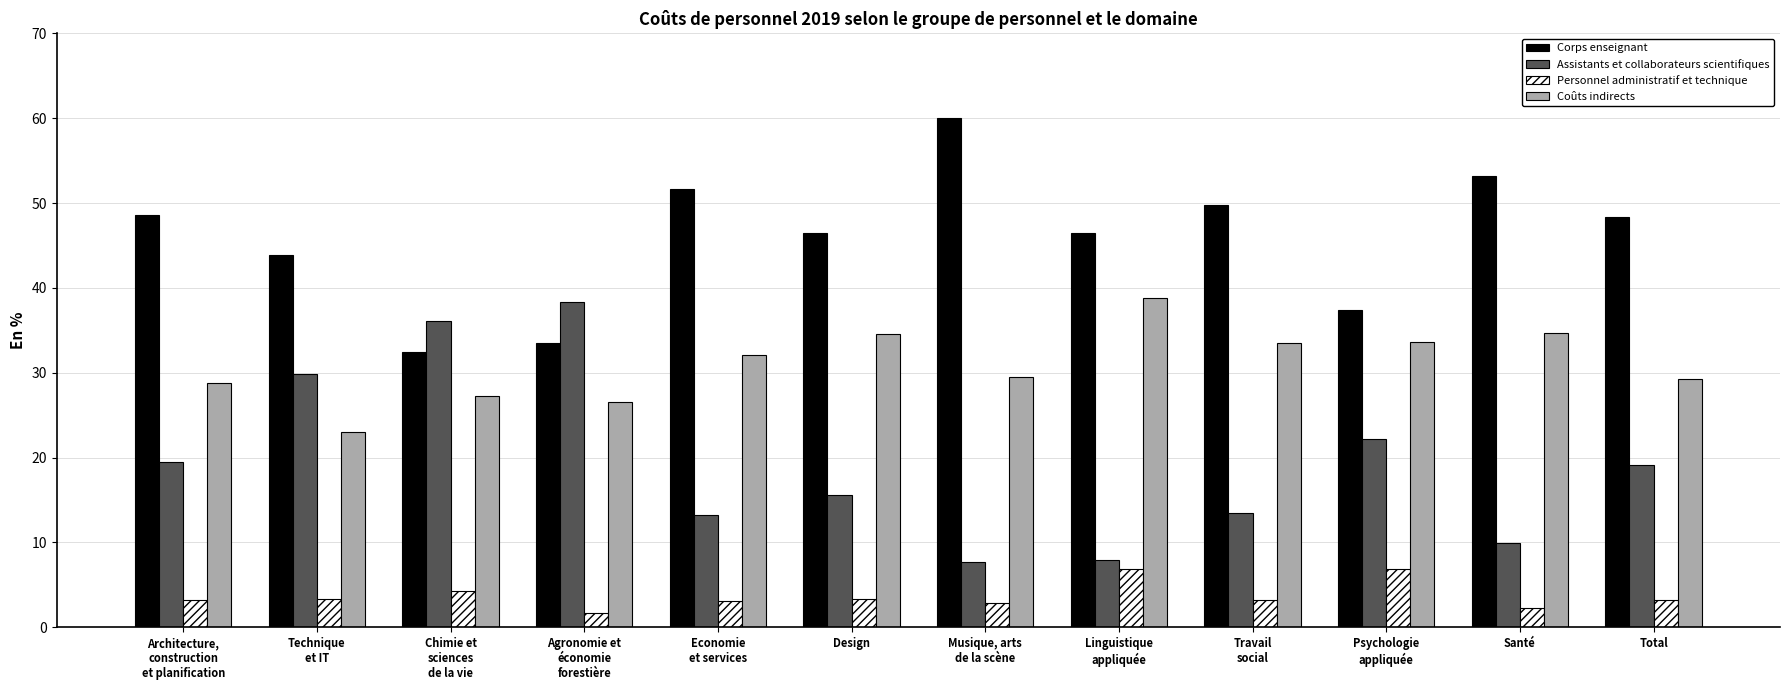

Which series has the largest total across all categories?

Corps enseignant